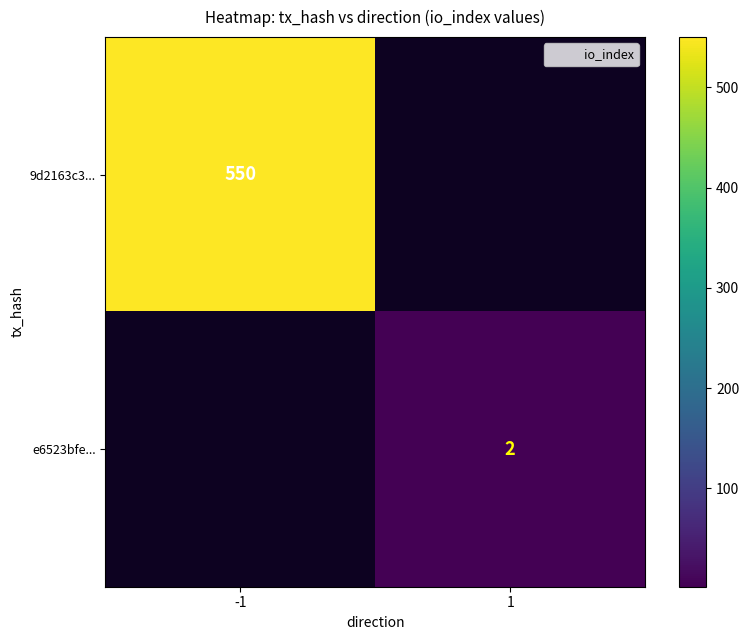

Rank the series at 1 from highest to lowest value.

9d2163c3..., e6523bfe...